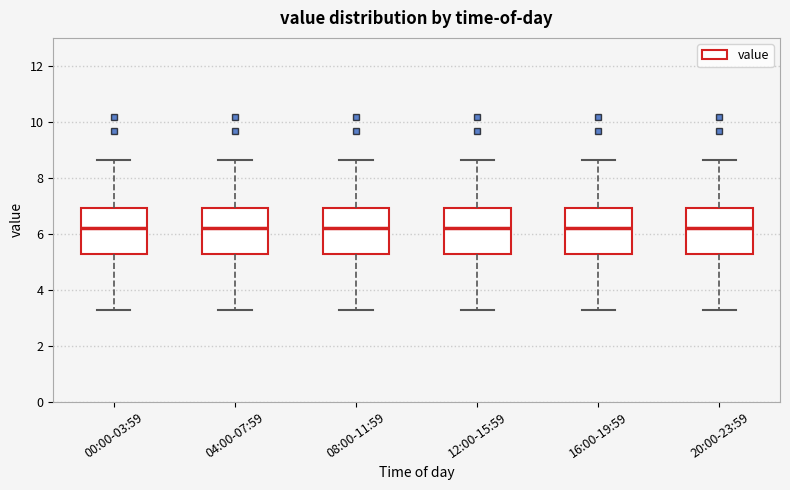

Reading left to right, read every box against the y-axis: the position of its median line, the range the box covers, and the ends of its whiskers. The values are not printed on the chart, so give them approximately, as read against the axis.

00:00-03:59: median 6.2, box 5.2 to 7.0, whiskers 3.2 to 8.6
04:00-07:59: median 6.2, box 5.2 to 7.0, whiskers 3.2 to 8.6
08:00-11:59: median 6.2, box 5.2 to 7.0, whiskers 3.2 to 8.6
12:00-15:59: median 6.2, box 5.2 to 7.0, whiskers 3.2 to 8.6
16:00-19:59: median 6.2, box 5.2 to 7.0, whiskers 3.2 to 8.6
20:00-23:59: median 6.2, box 5.2 to 7.0, whiskers 3.2 to 8.6